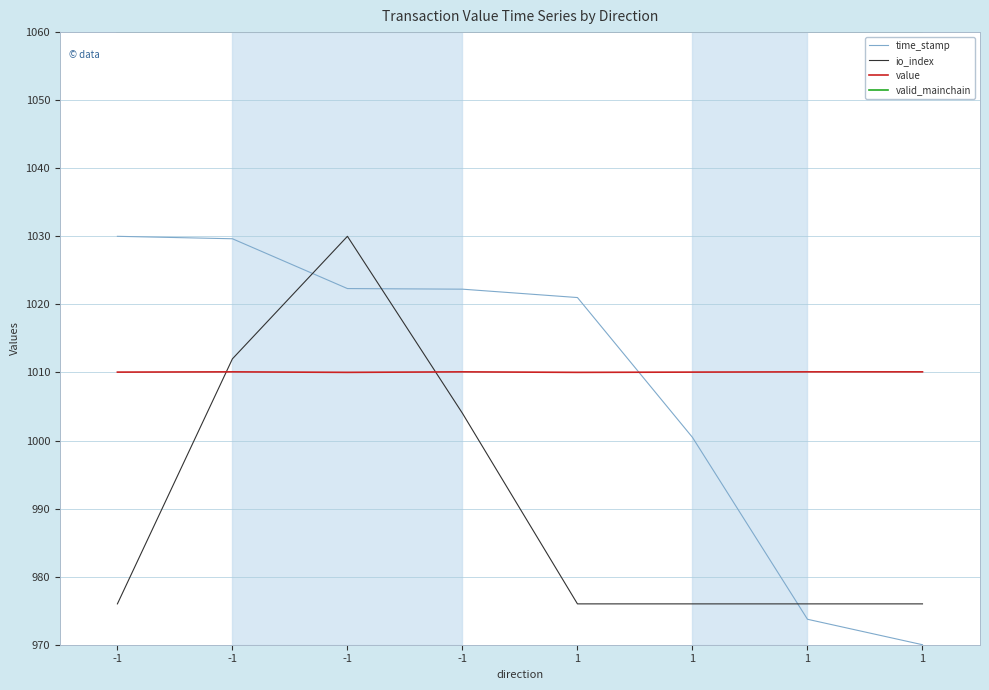

What are all the series names shown in the legend?

time_stamp, io_index, value, valid_mainchain